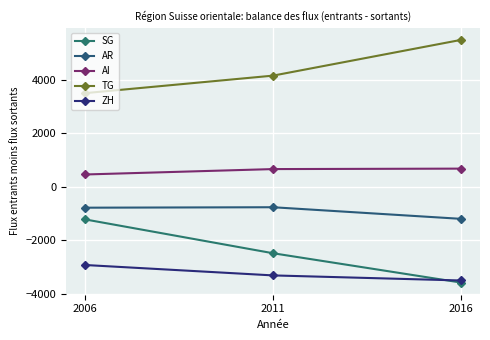

Which series has the largest total across all categories?

TG